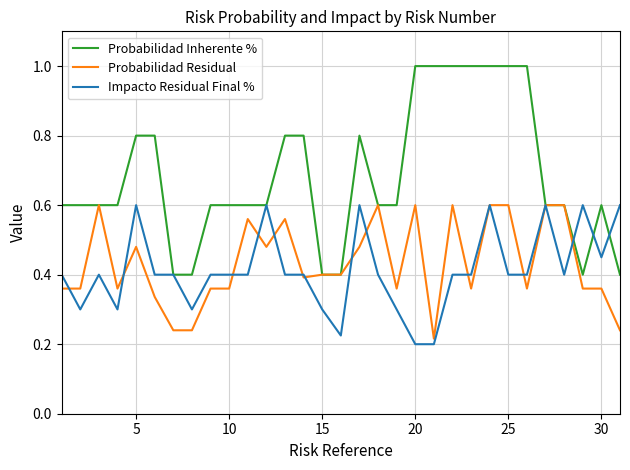

Which series has the largest total across all categories?

Probabilidad Inherente %